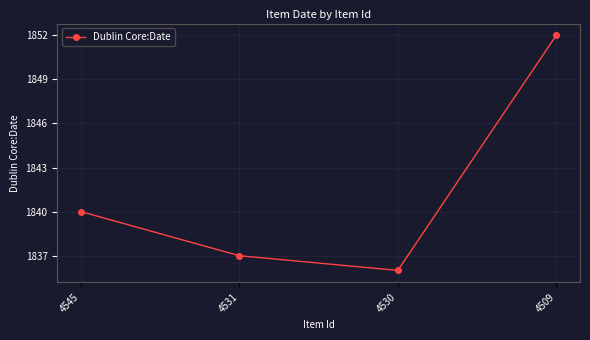

What is the change in value from 4530 to 4509?

+16